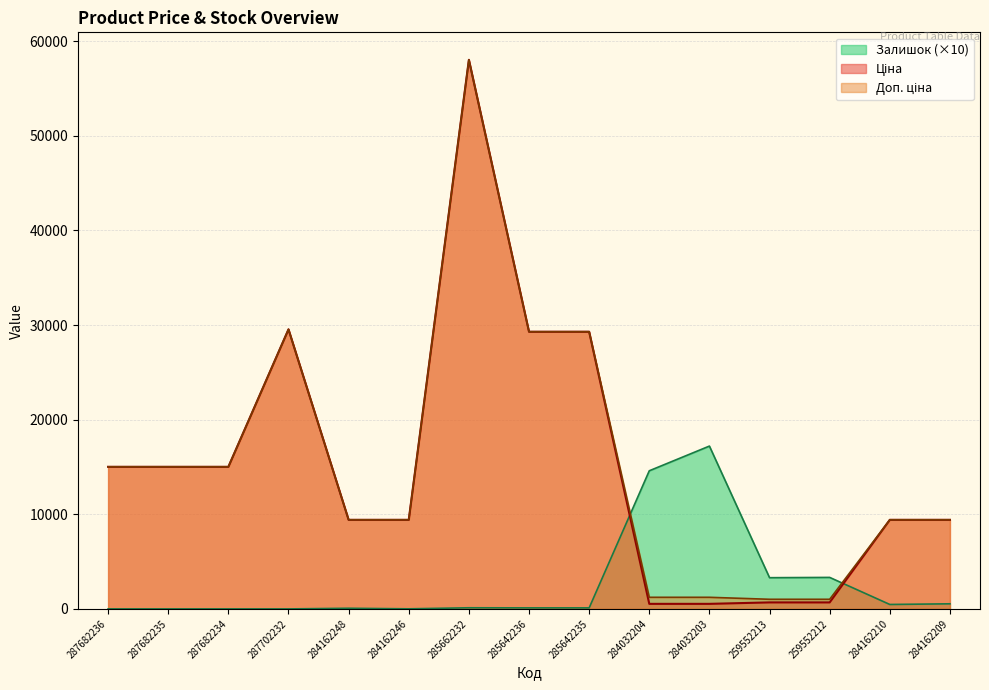

True or false: Ціна has a value of 23508.3 at 287682234.

False